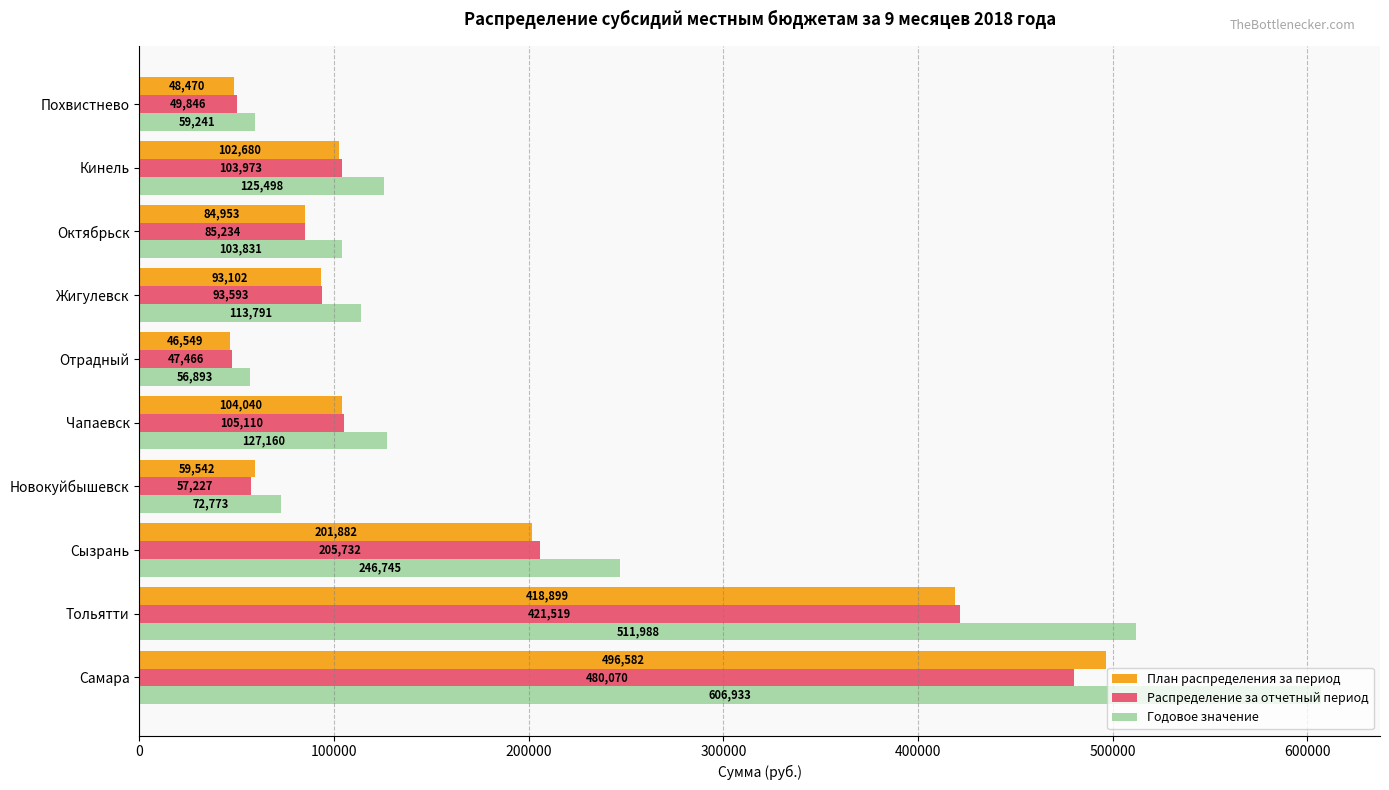

What is the sum of the Годовое значение values at Октябрьск and Сызрань?

350576.0